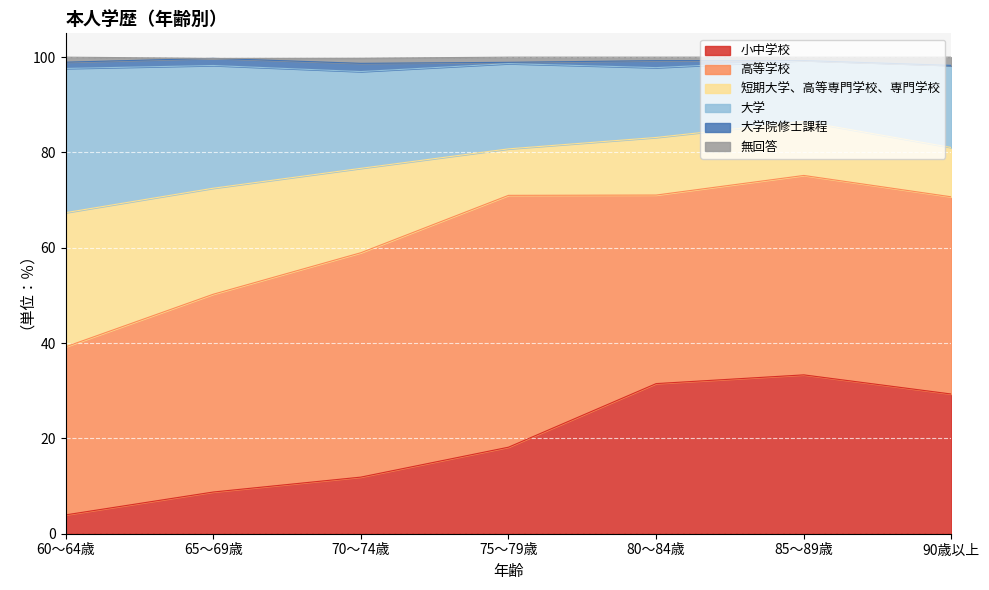

At which category is the sum across all series the highest?

85～89歳